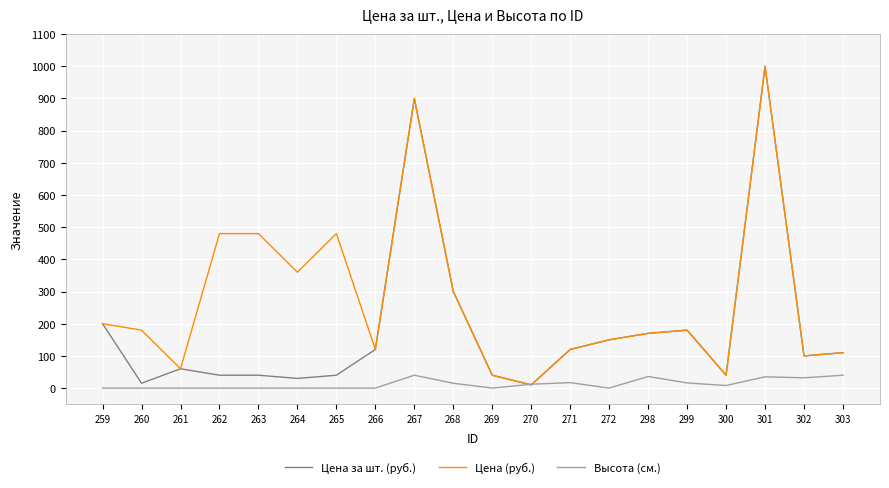

List the series in order of their overall mean, highest first.

Цена (руб.), Цена за шт. (руб.), Высота (см.)